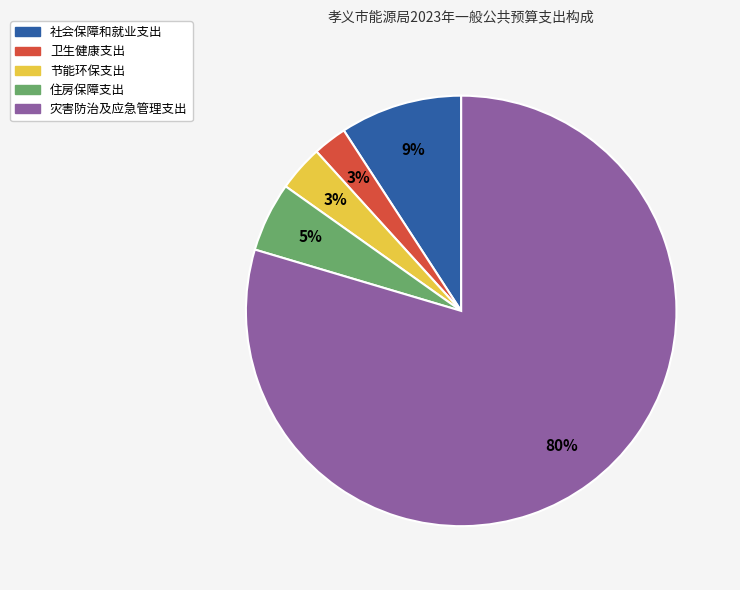

Which category has the biggest portion of the pie?

灾害防治及应急管理支出